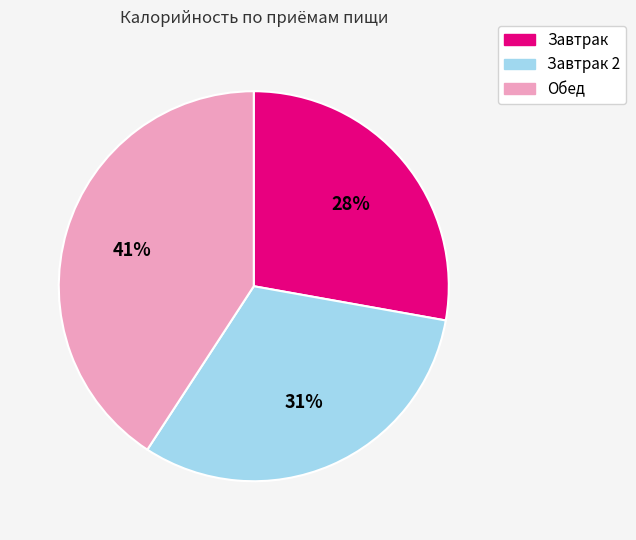

To the nearest percent, what percentage of the pie is Обед?

41%